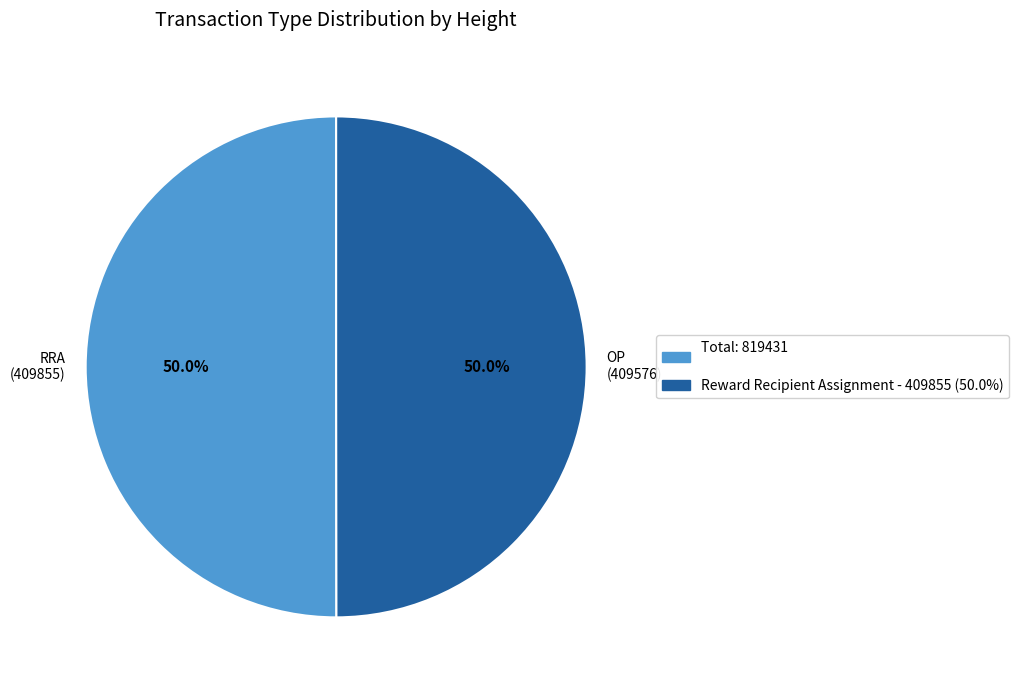

Approximately how many times larger is the value at OP (409576) compared to RRA (409855)?

1.0